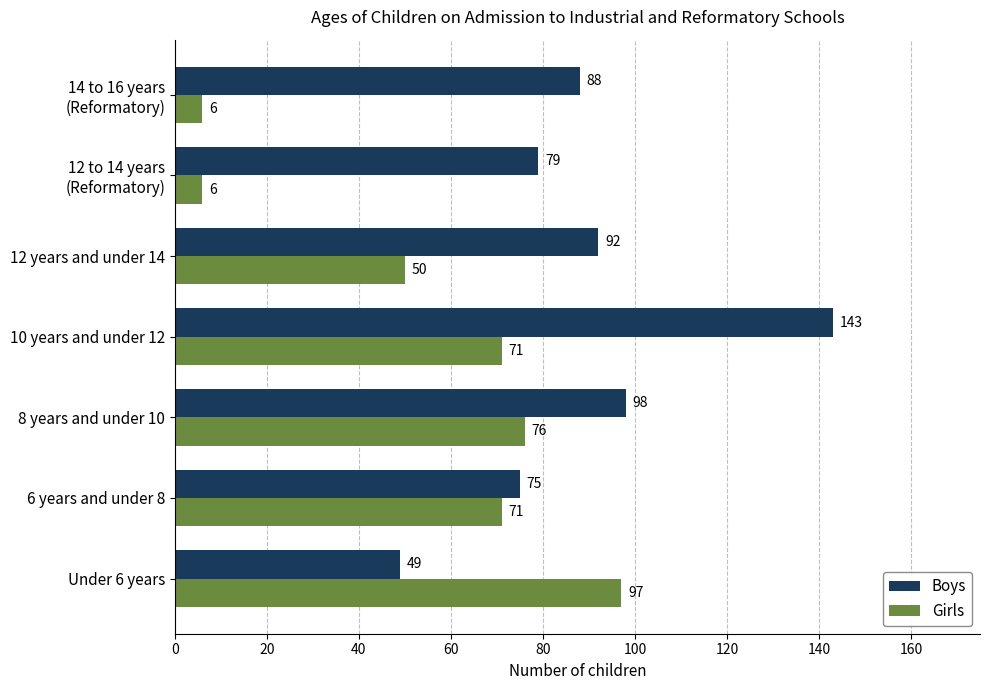

What is the spread (max minus min) of values at Under 6 years?

48